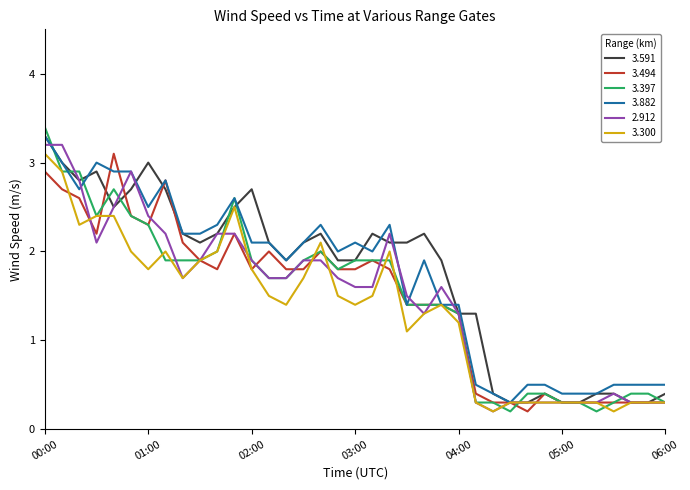

Which series has the largest range (max minus min)?

3.397